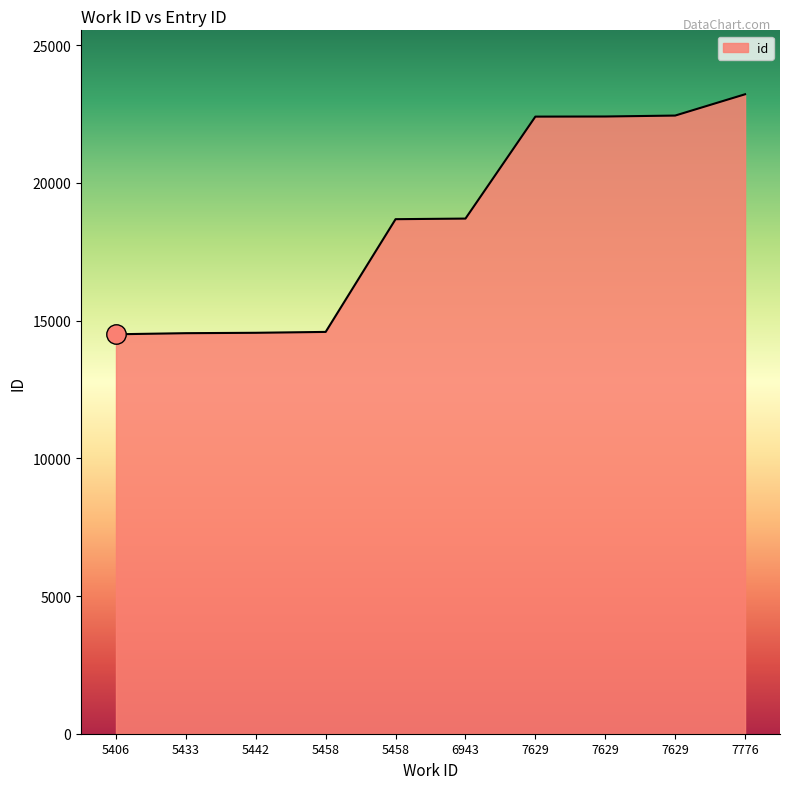

What is the sum of all values?

186055